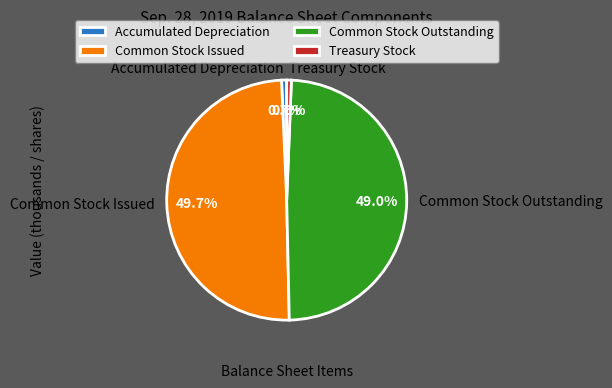

Which has a higher value, Common Stock Issued or Common Stock Outstanding?

Common Stock Issued